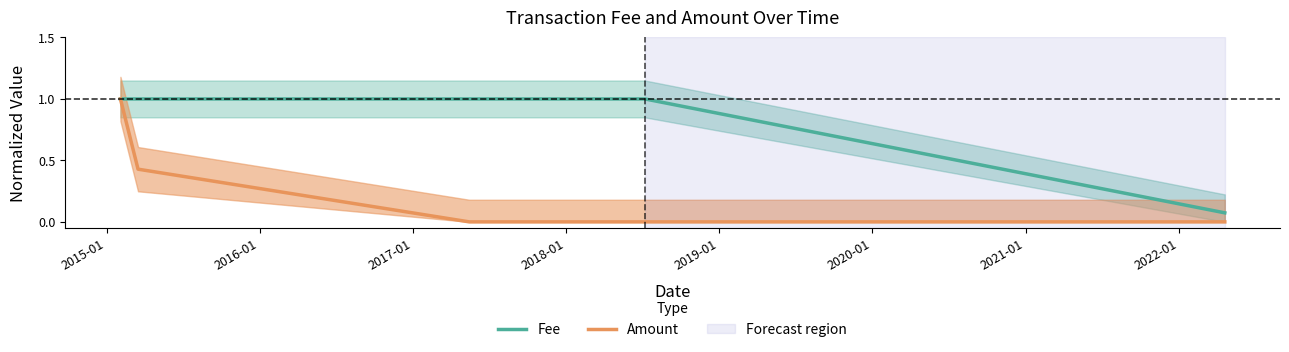

Between 2017-01 and 2016-01, which is larger?

2017-01